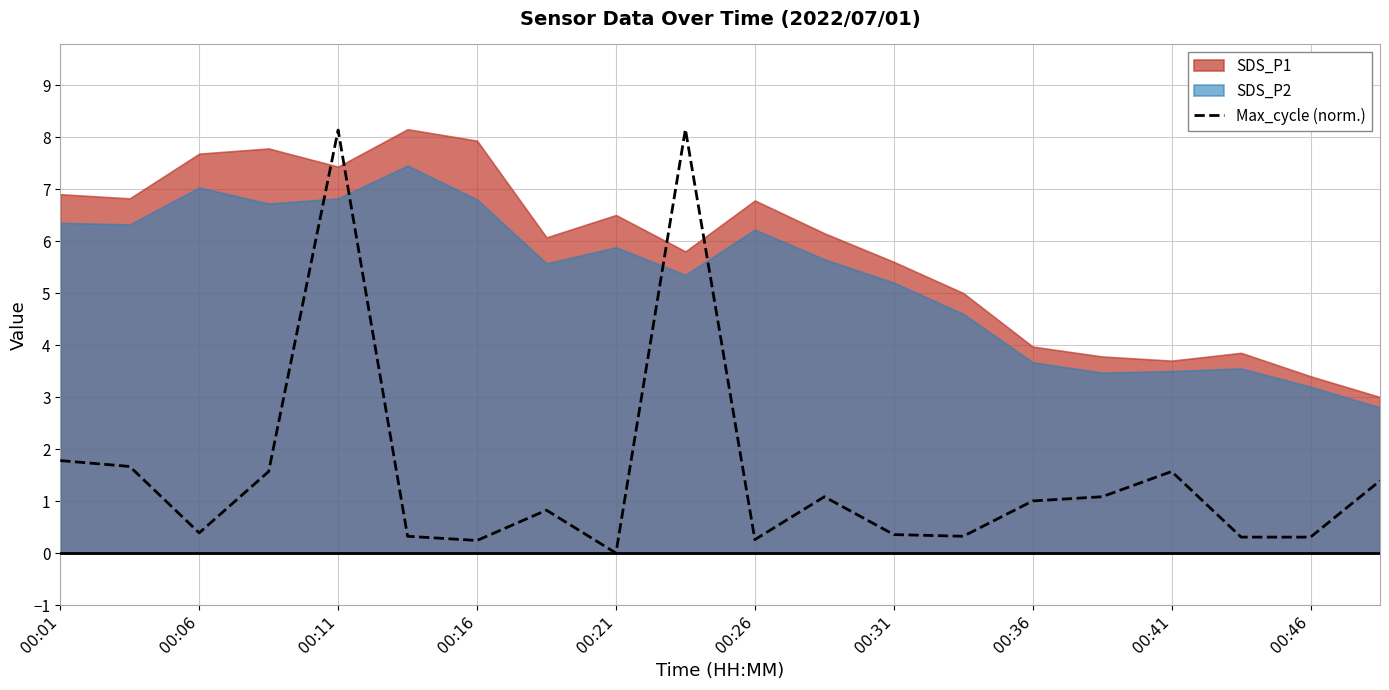

At which label does the data first exceed 1?

00:01